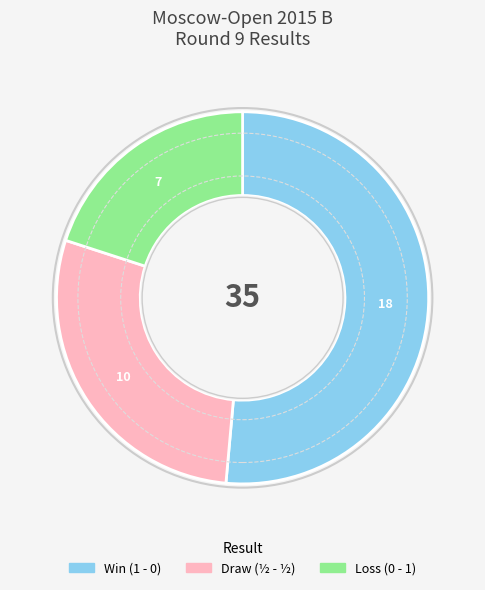

Is there any slice that represents more than half of the pie?

Yes